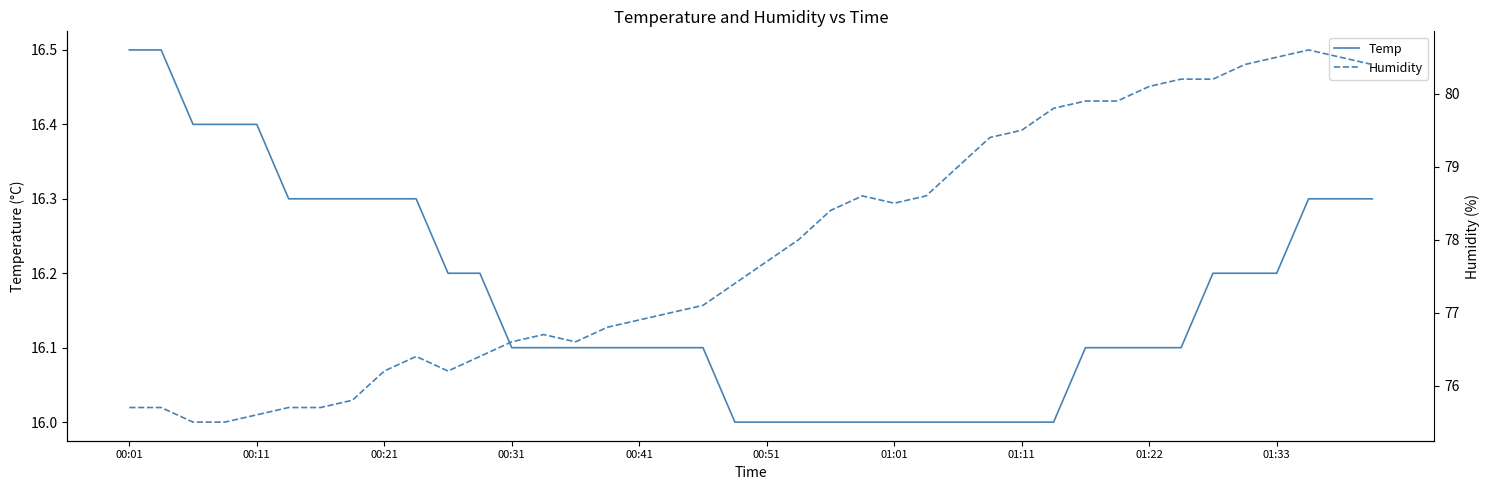

The Temp series shows 3.8 at 01:11. True or false?

False